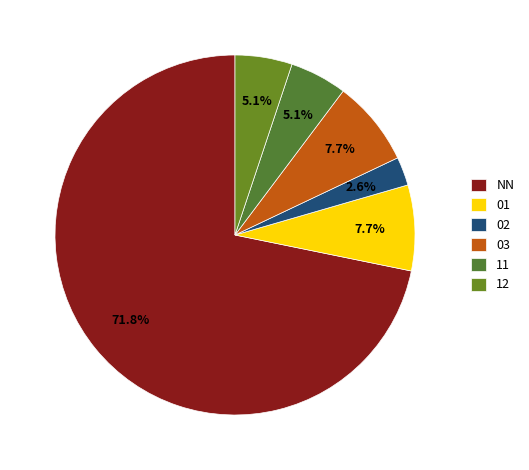

What is the change in value from 01 to 02?

-2